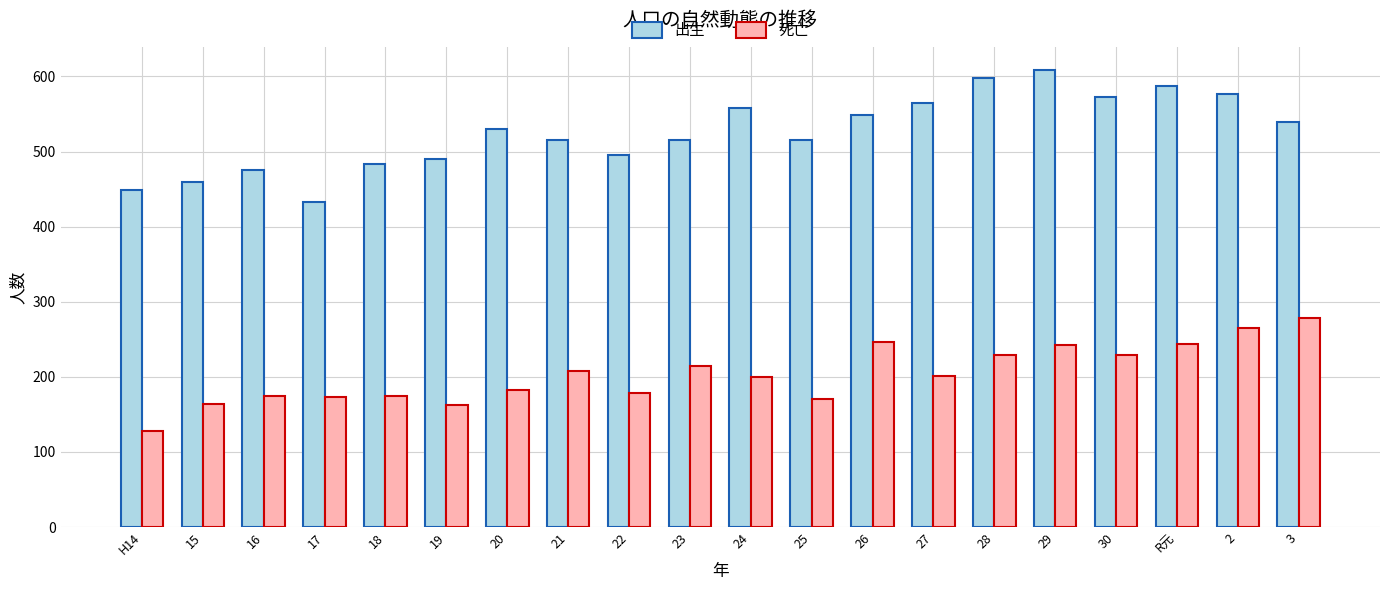

Between 24 and 2, which series saw the biggest shift?

死亡